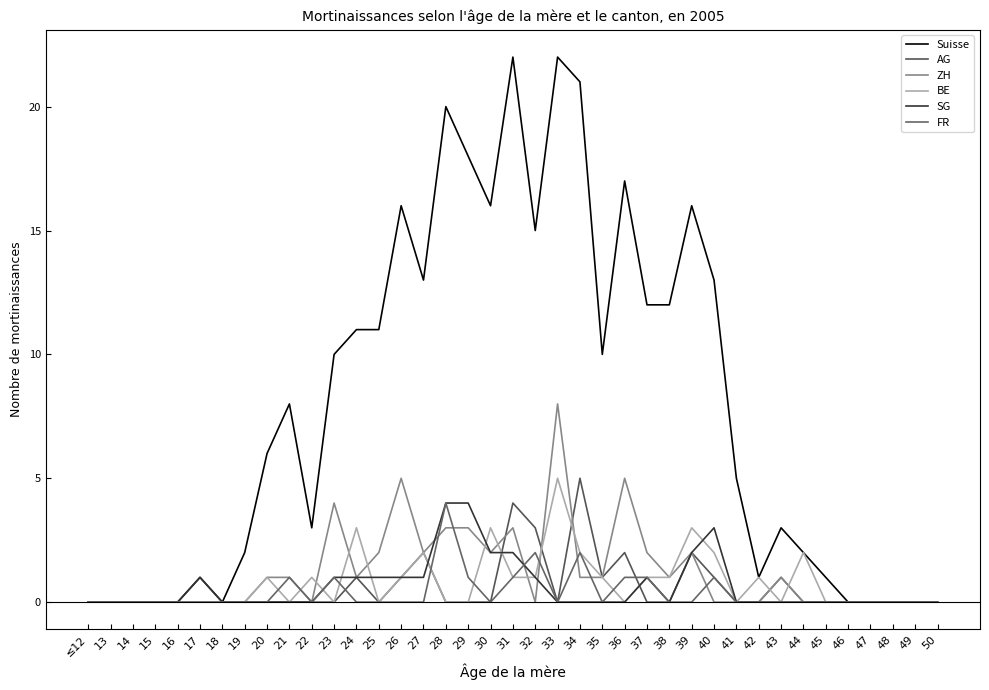

The value of SG at 29 is 4. True or false?

True